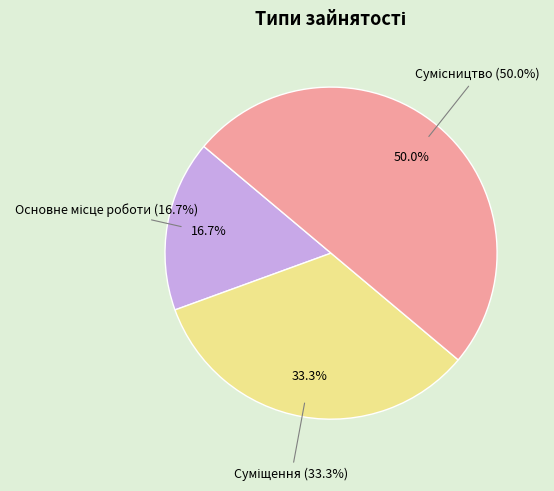

Is there any slice that represents more than half of the pie?

No